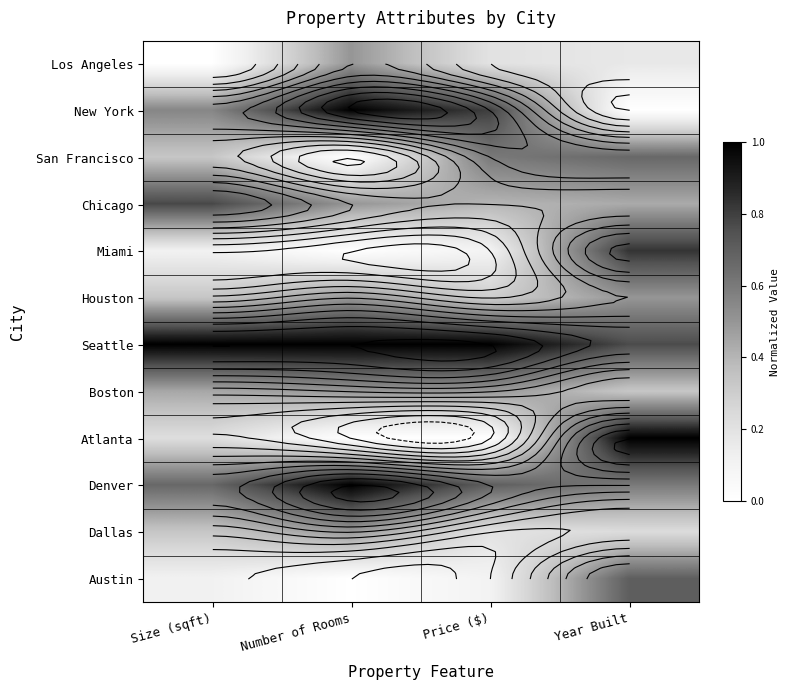

Which category has the highest value in the Miami series?

Year Built